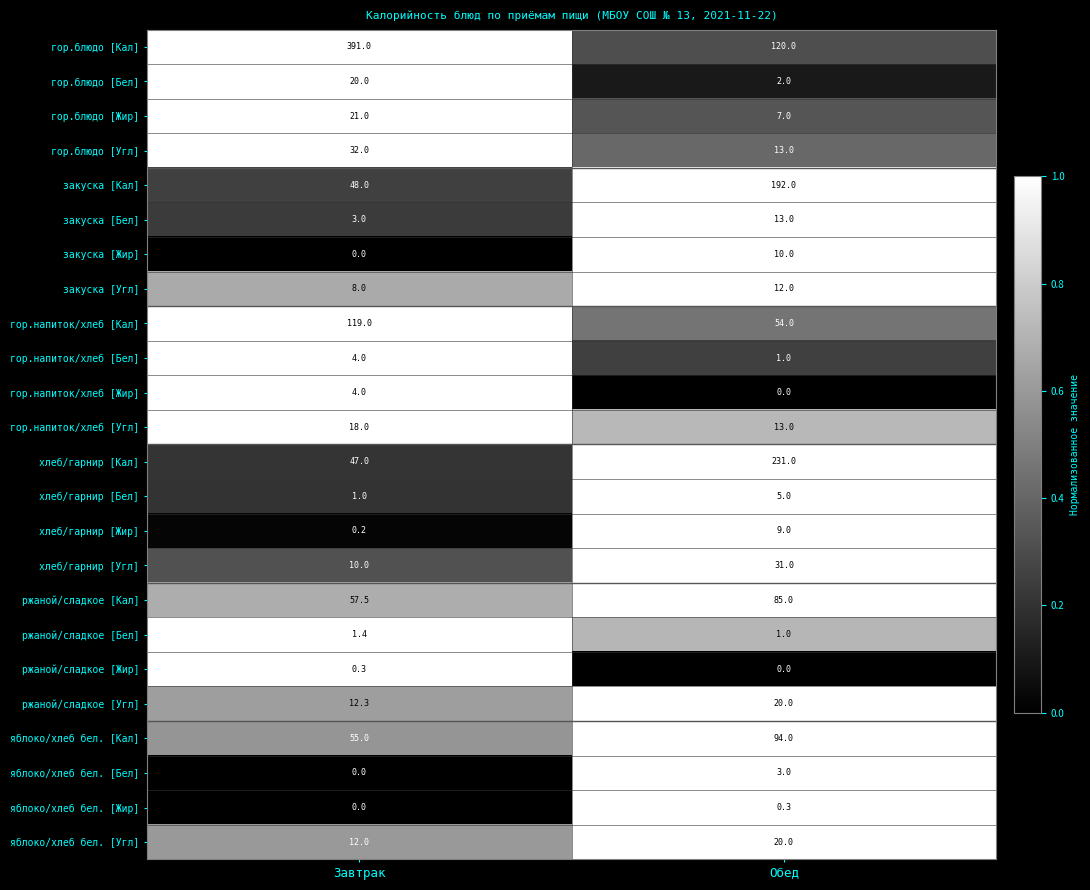

Rank the categories by закуска [Жир] value from highest to lowest.

Обед, Завтрак